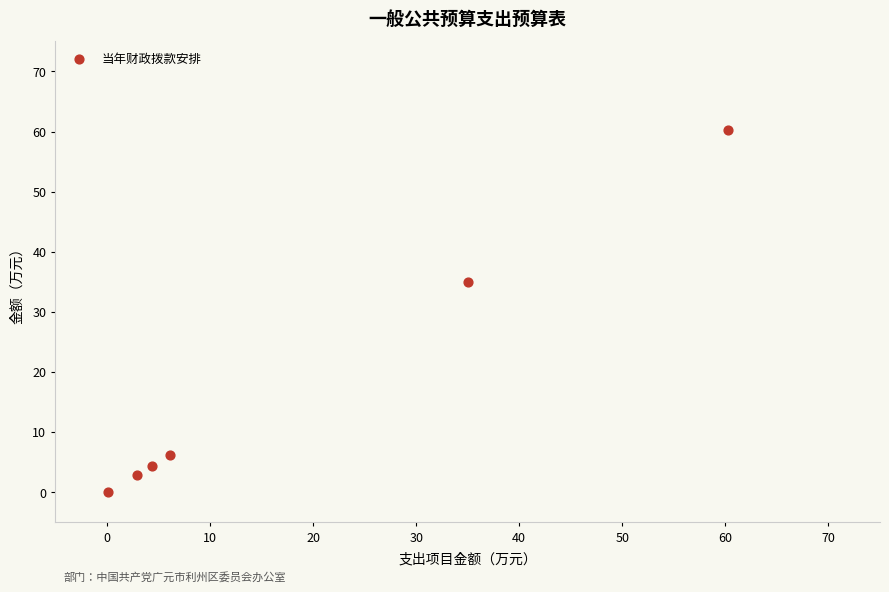

What is the range of Y values (max minus min)?

60.2